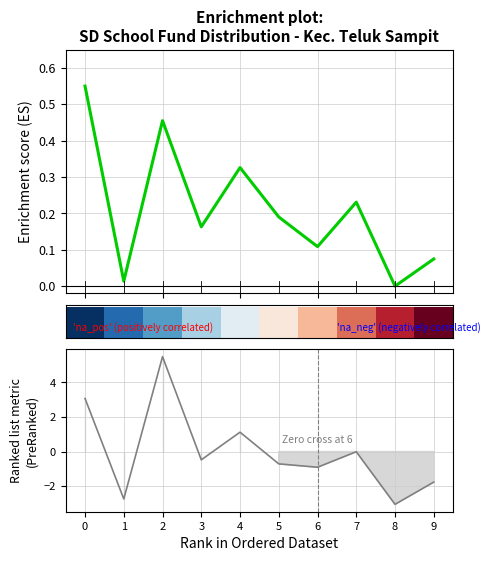

Count the number of categories in the chart.

10